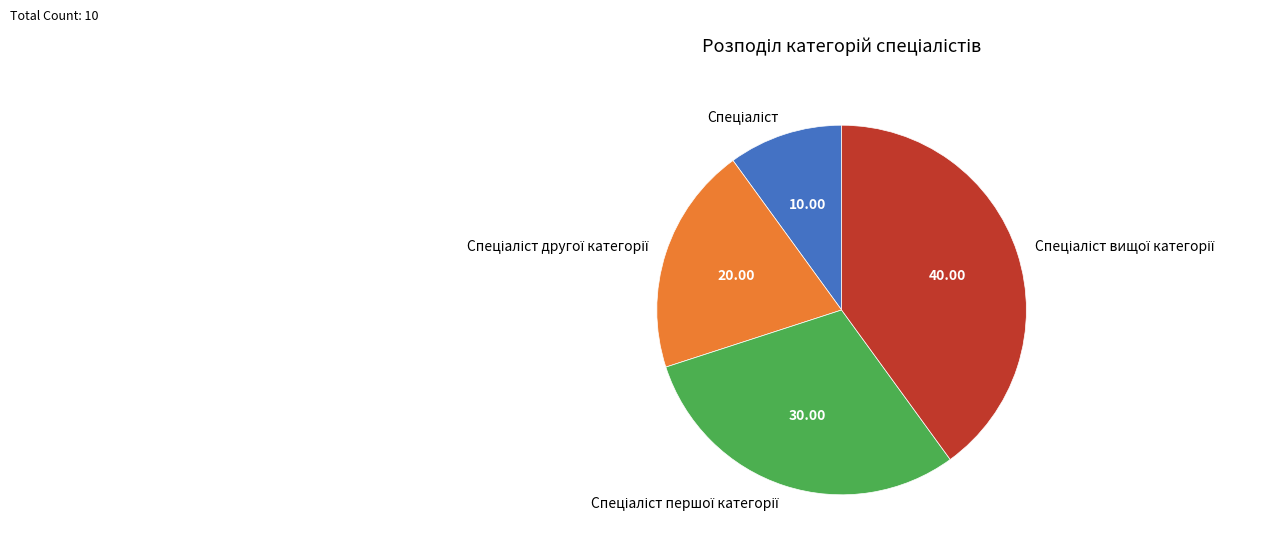

Is there any slice that represents more than half of the pie?

No